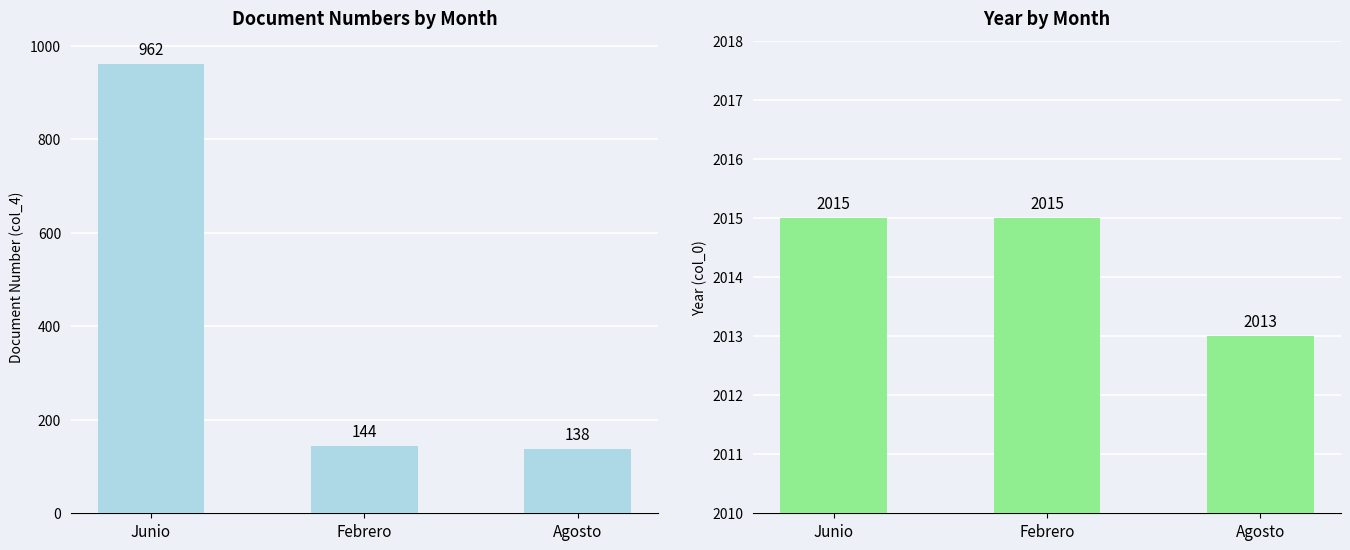

At Junio, list the series in order from largest to smallest.

col_0, col_4